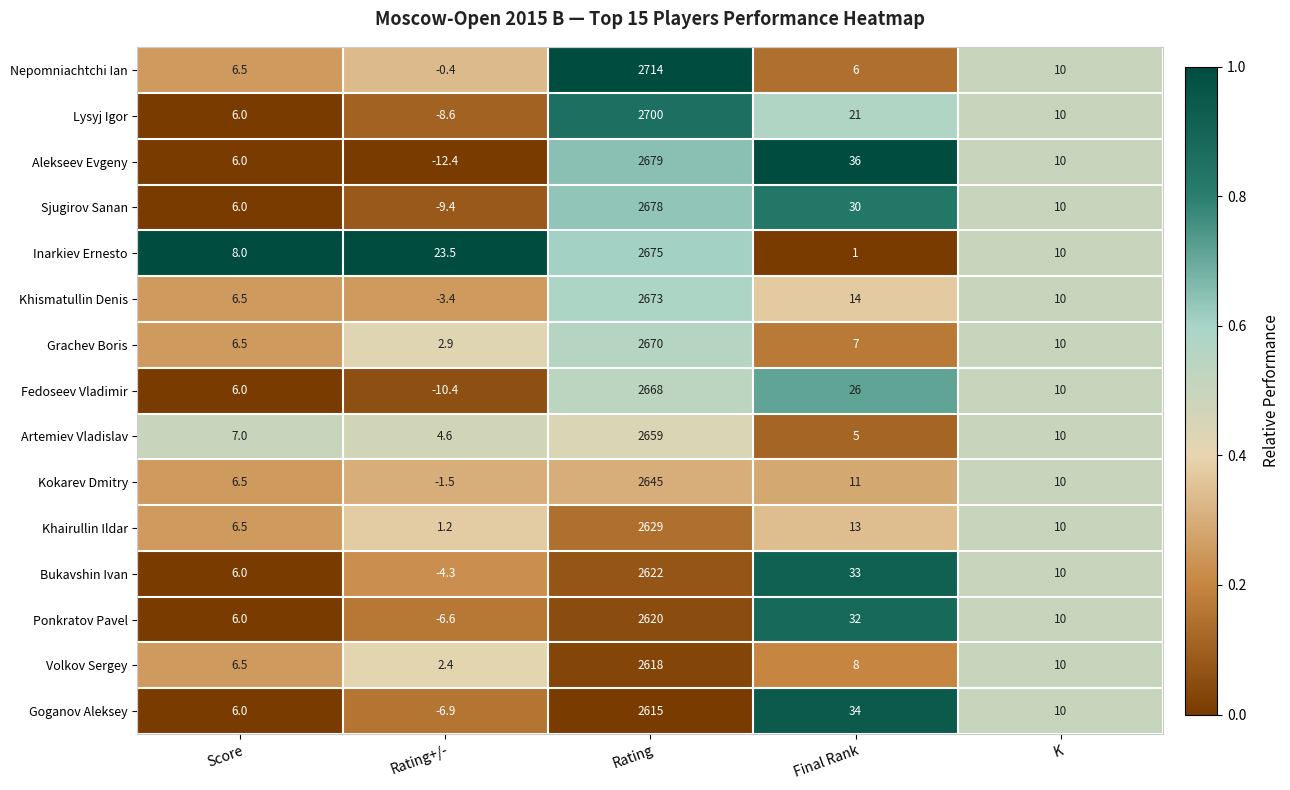

Rank the categories by Khairullin Ildar value from lowest to highest.

Rating+/-, Score, K, Final Rank, Rating